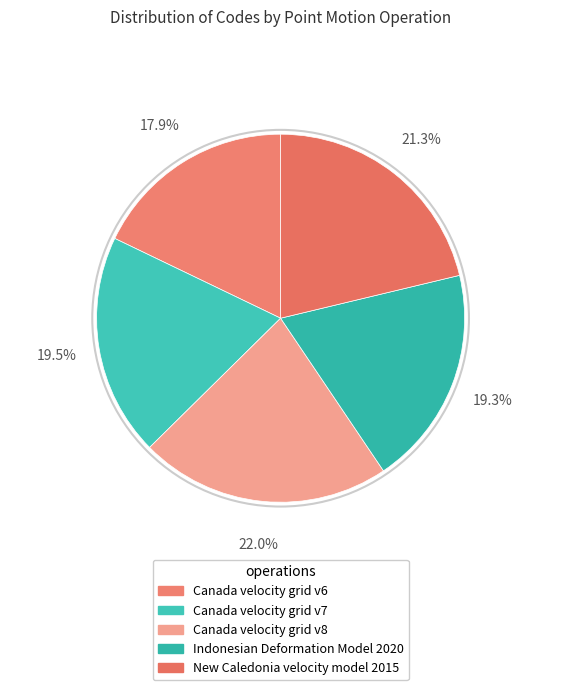

How many segments does this pie chart have?

5